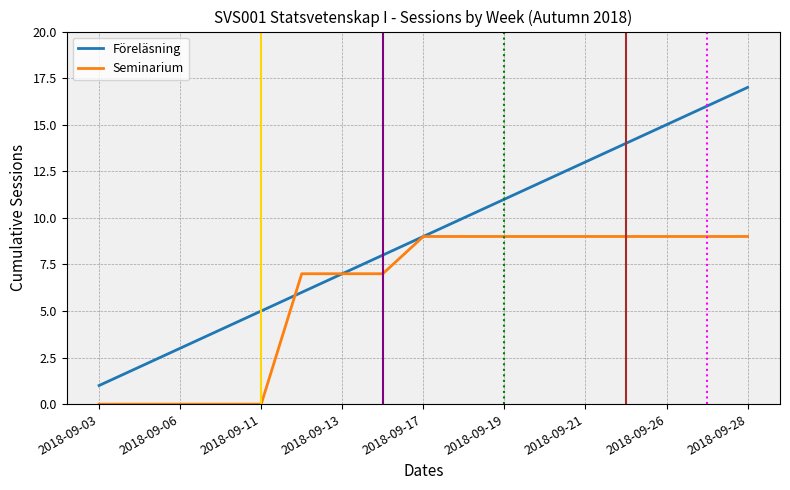

Which series has the widest spread of values?

Föreläsning